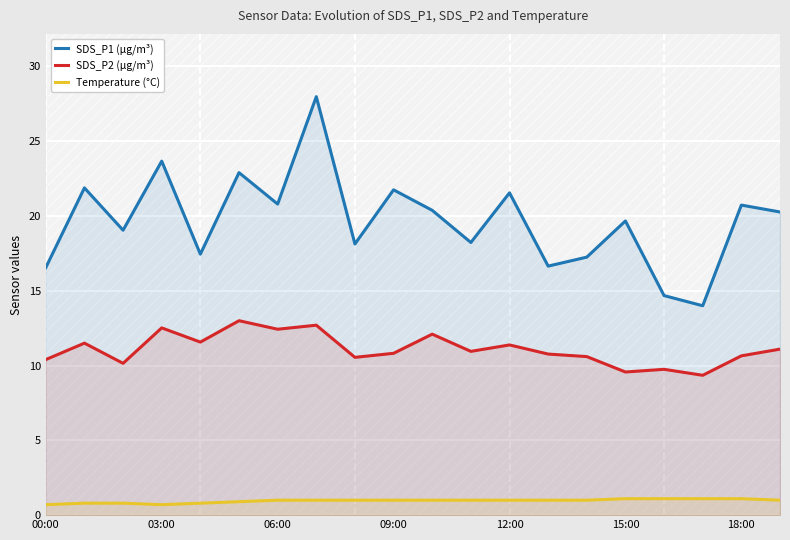

What is the difference between the maximum and minimum values in the SDS_P1 (µg/m³) series?

14.0